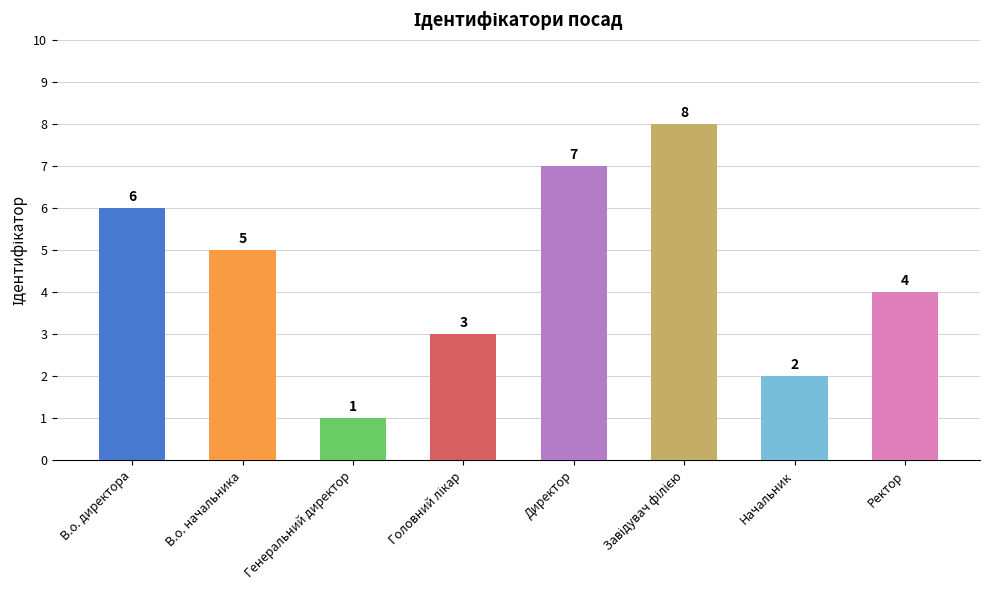

How many values are below 5?

4